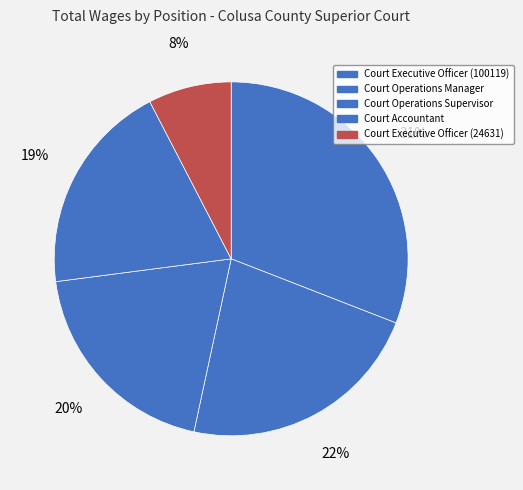

Is there any slice that represents more than half of the pie?

No